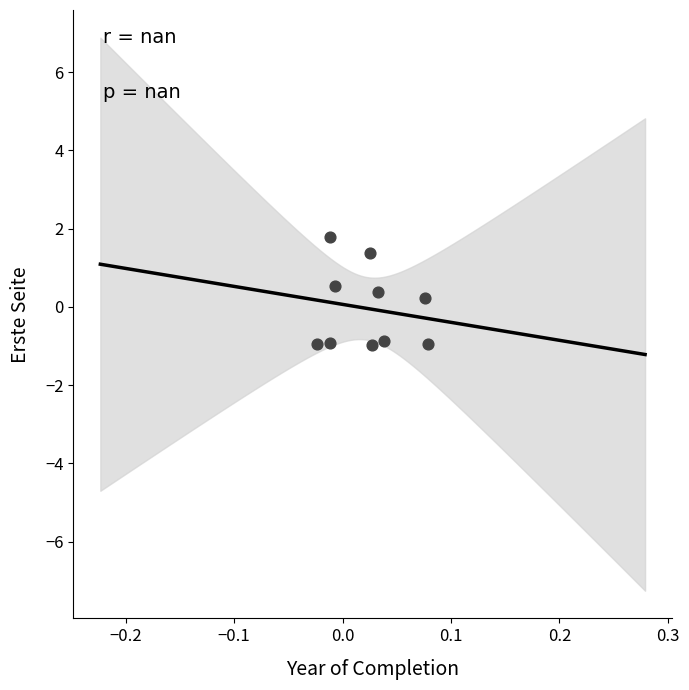

What is the range of Y values (max minus min)?

2.7